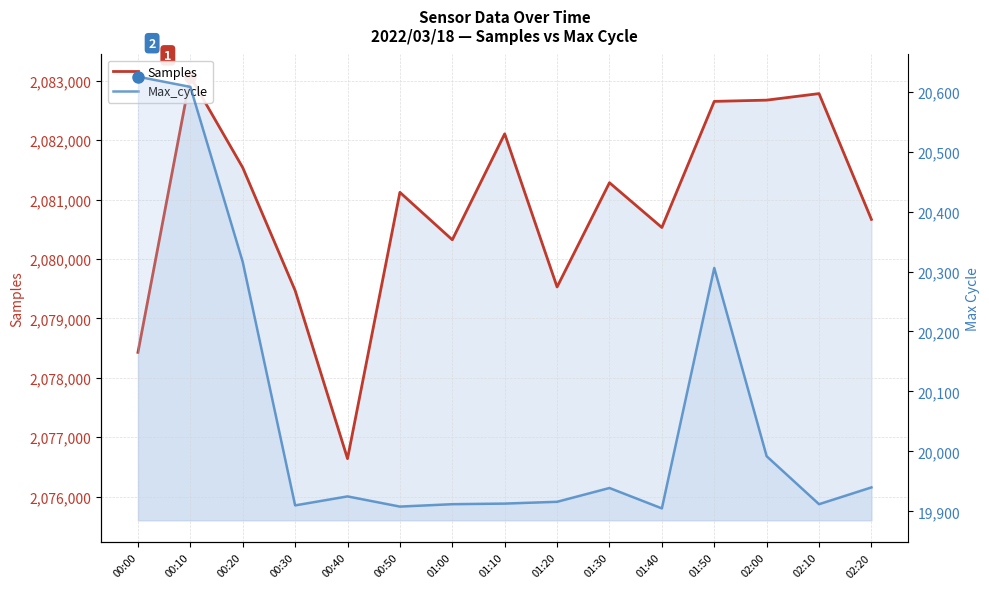

What is the difference between the second highest and minimum values in the Max_cycle series?

703